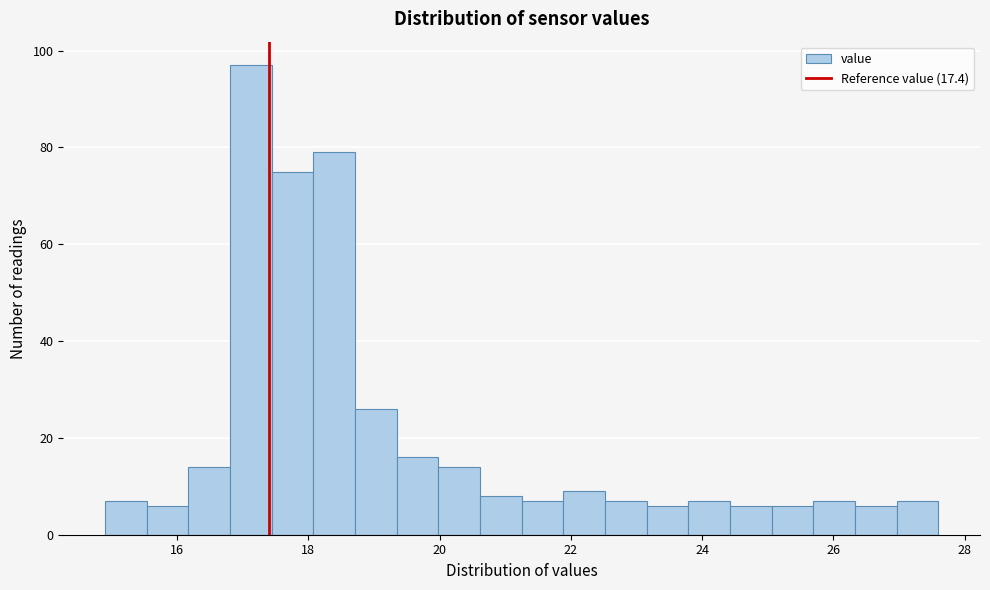

Around what value on the x-axis is the tallest bar? Give the approximate position of its centre, as read against the axis.

17.2